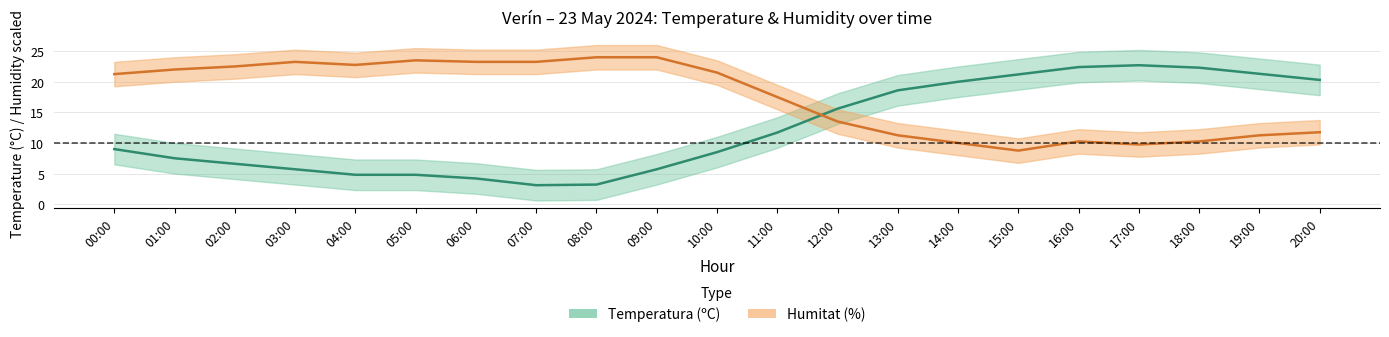

The Humitat (%) series shows 37.5 at 02:00. True or false?

False